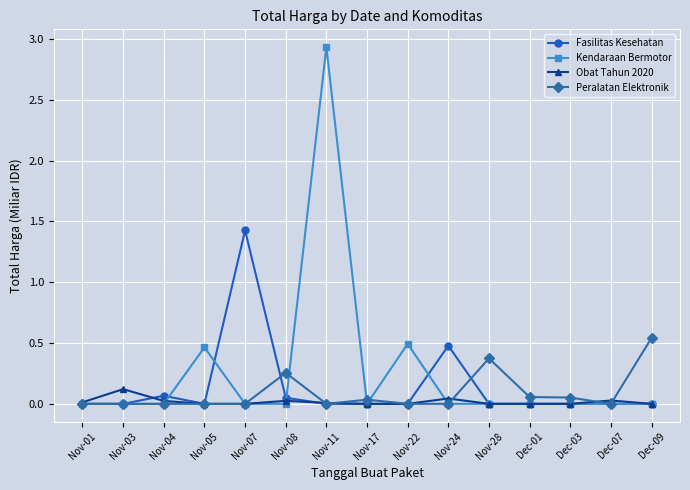

True or false: Peralatan Elektronik has more than 0 points higher than both neighbors.

True